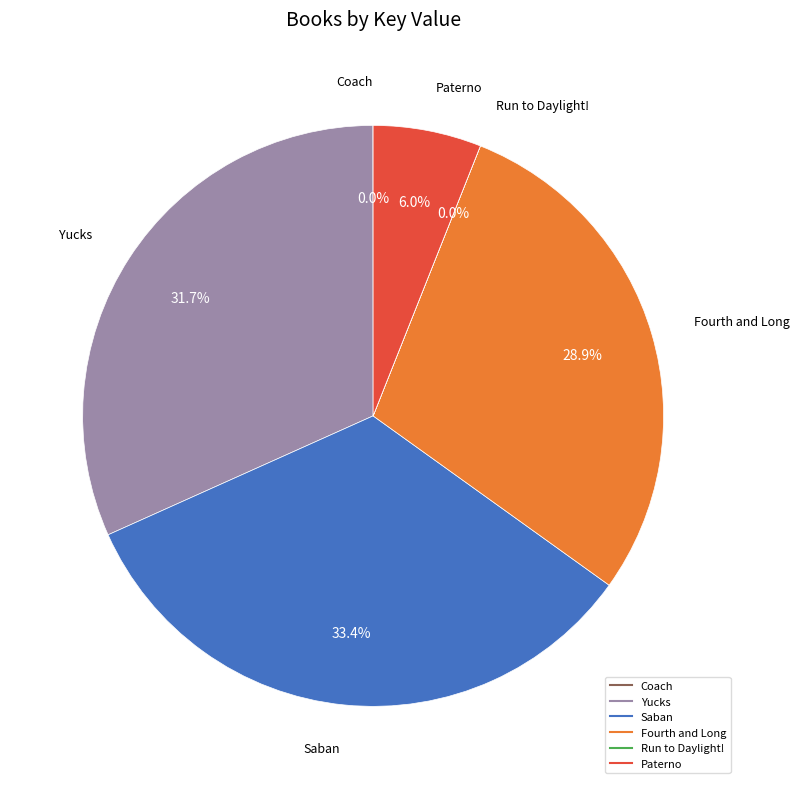

Which has a higher value, Saban or Fourth and Long?

Saban